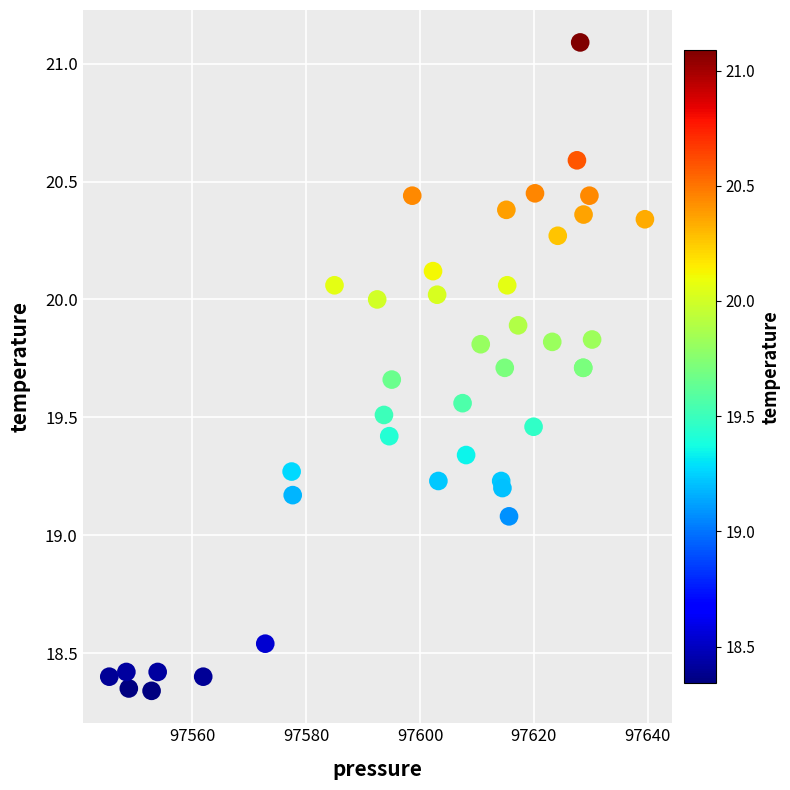

What Y value in the scatter plot is closest to 19?

19.1